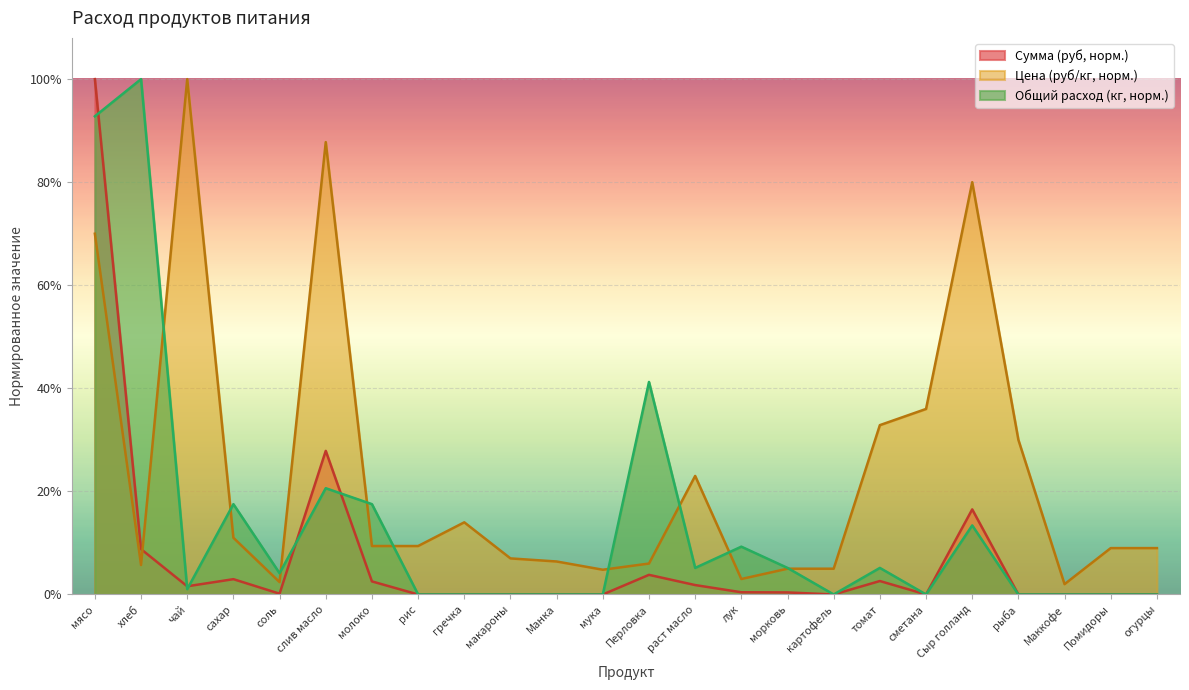

What are all the series names shown in the legend?

Сумма (руб, норм.), Цена (руб/кг, норм.), Общий расход (кг, норм.)